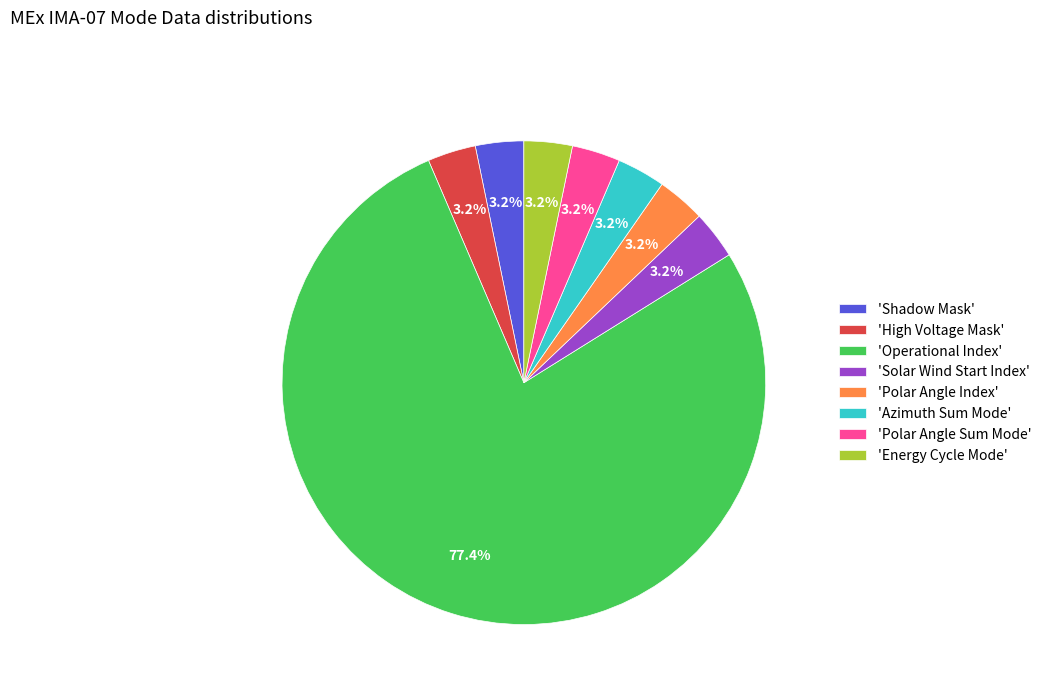

How many slices are in this pie chart?

8